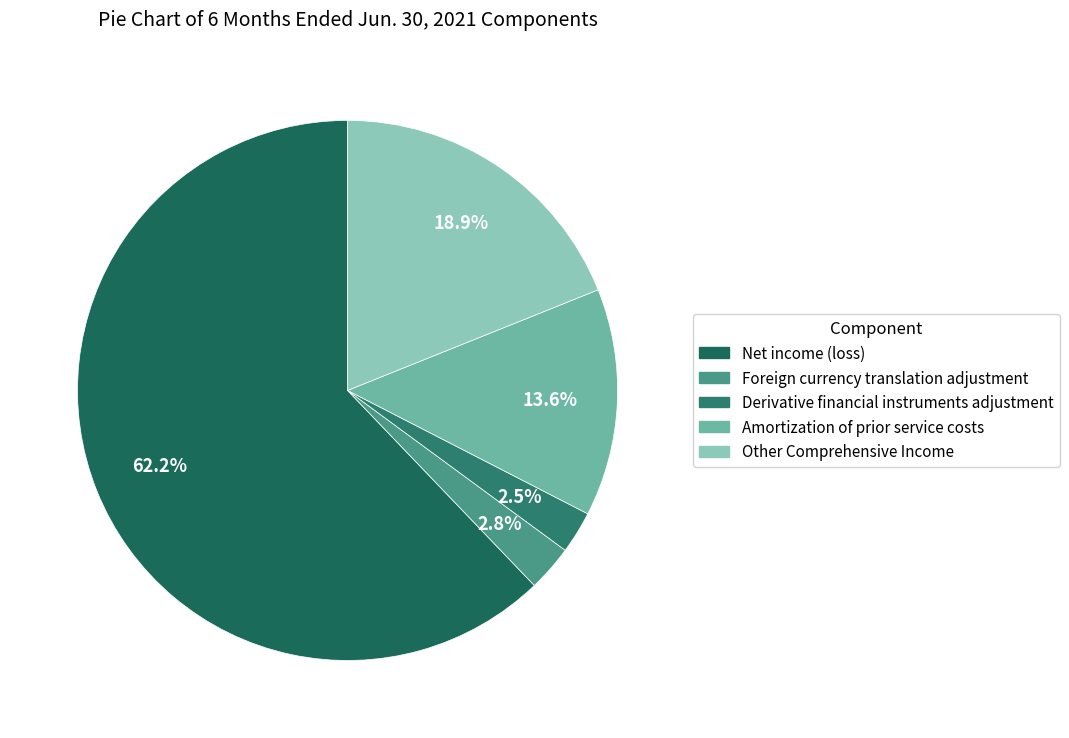

Approximately how many times larger is the value at Other Comprehensive Income compared to Amortization of prior service costs?

1.4